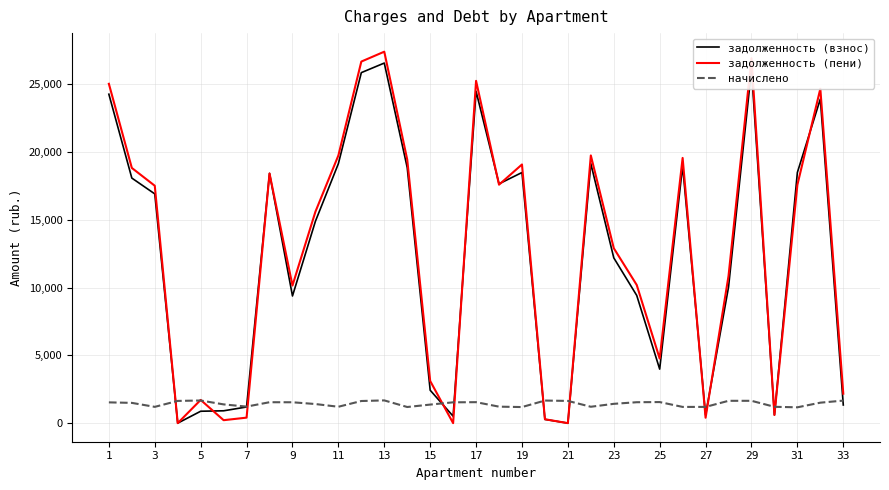

What is the greatest value displayed?

27400.9